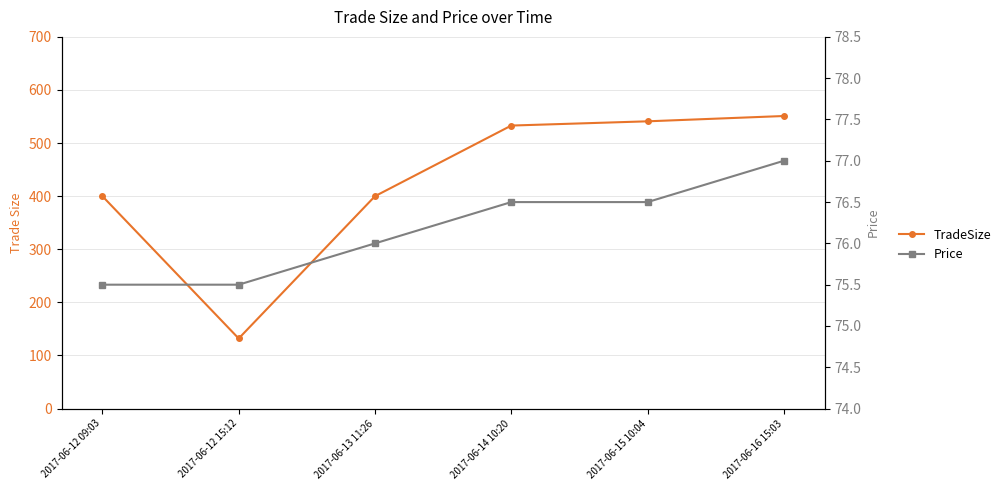

Is it true that Price equals 136.0 at 2017-06-15 10:04?

False